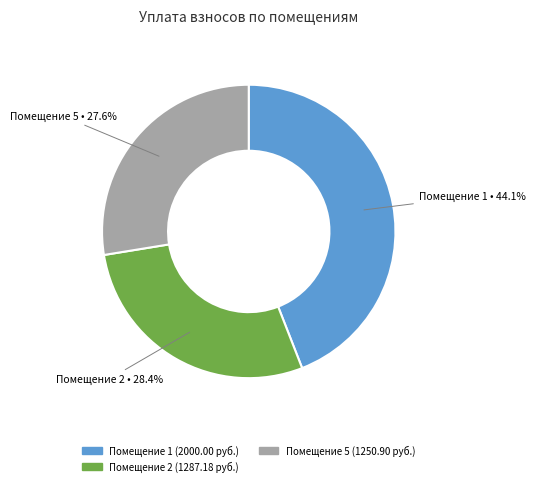

Approximately how many times larger is the value at Помещение 1 compared to Помещение 2?

1.6